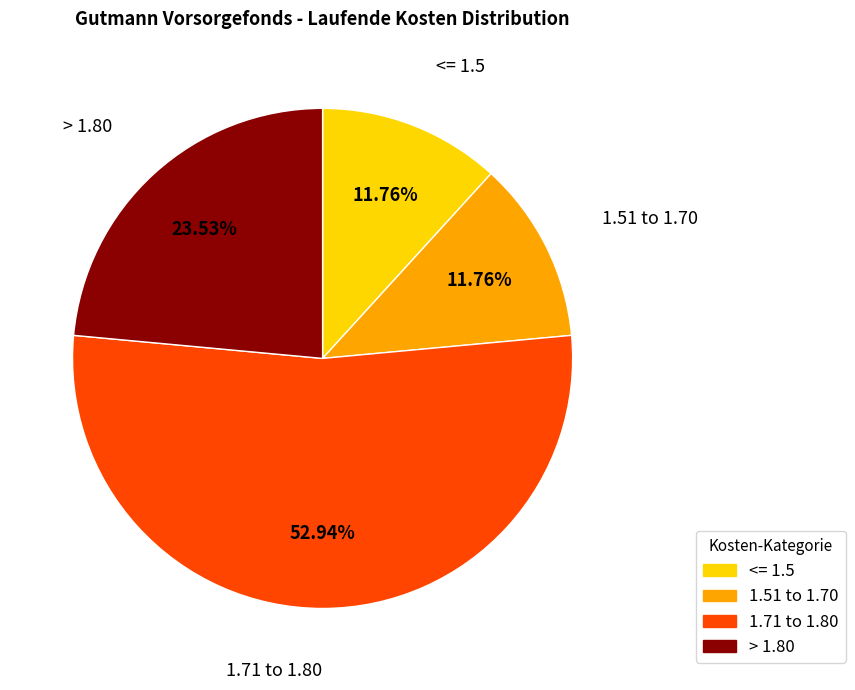

Is there a majority slice in this chart?

Yes